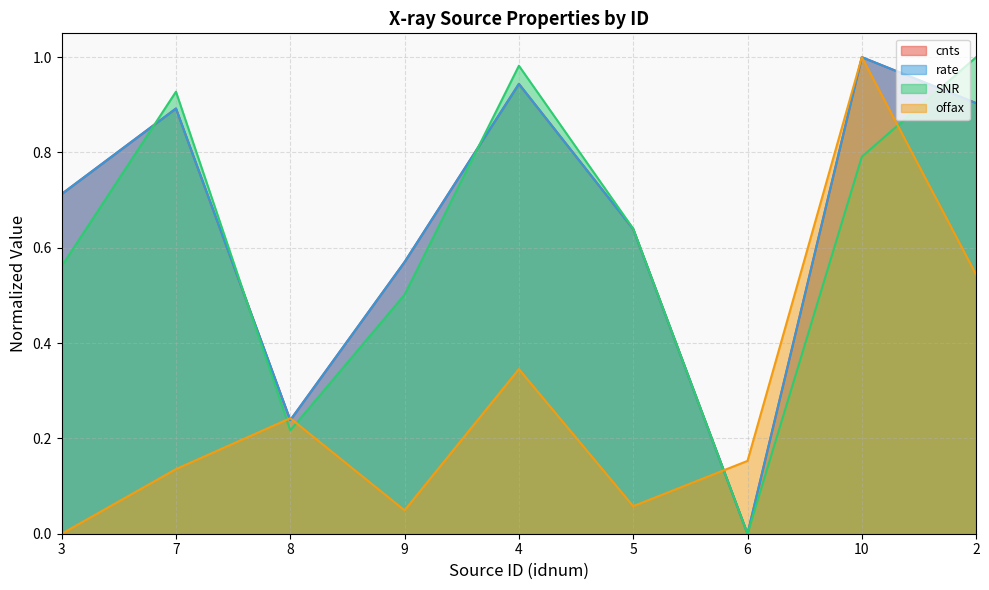

True or false: SNR has more than 2 interior local peaks.

False